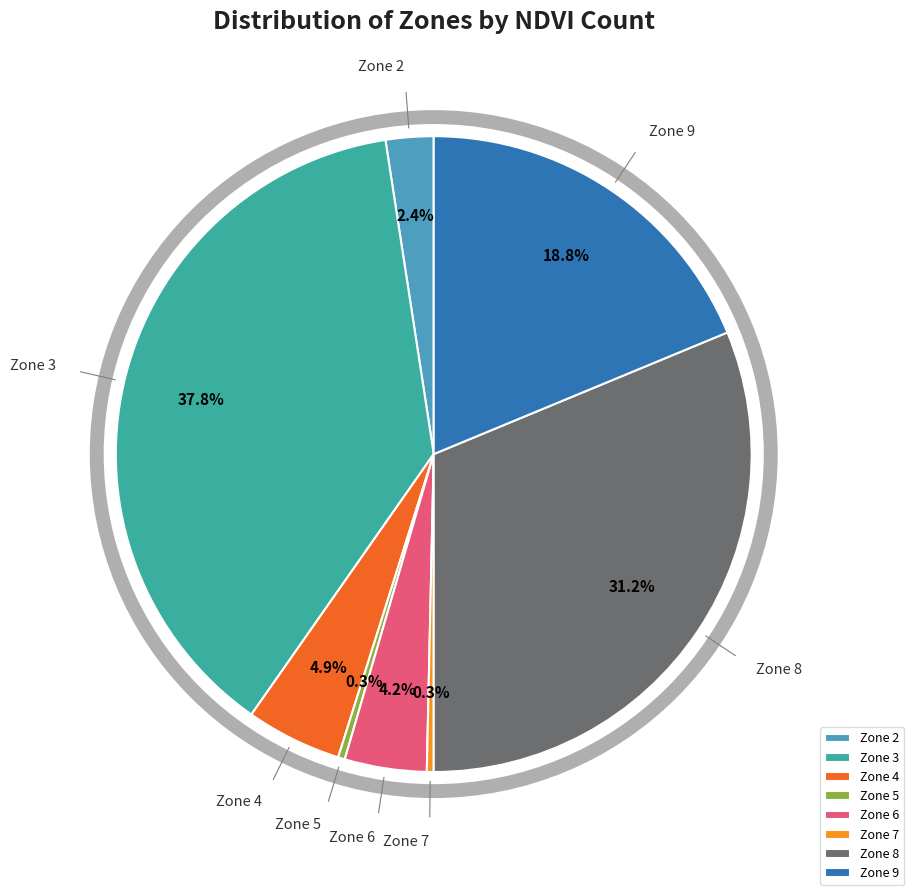

Does any single category account for the majority?

No